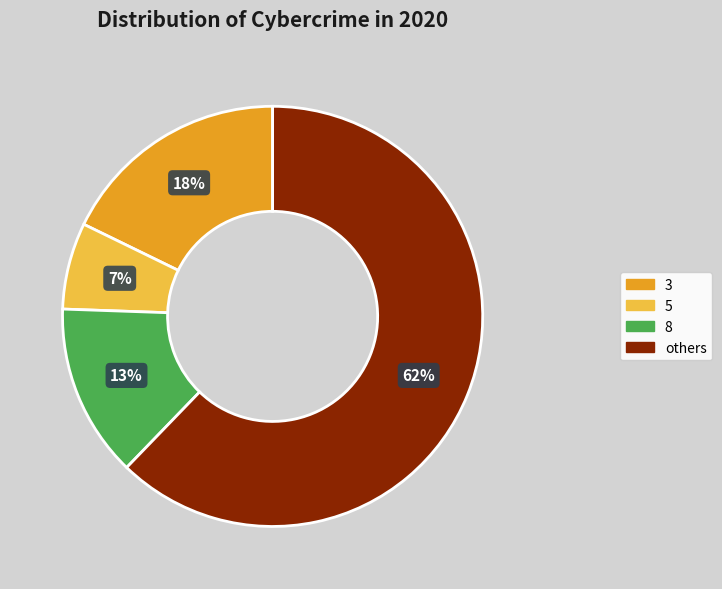

Is there a majority slice in this chart?

Yes